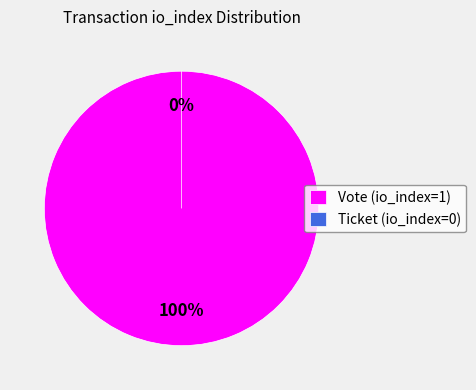

What is the total percentage of Ticket (io_index=0) and Vote (io_index=1)?

100.0%